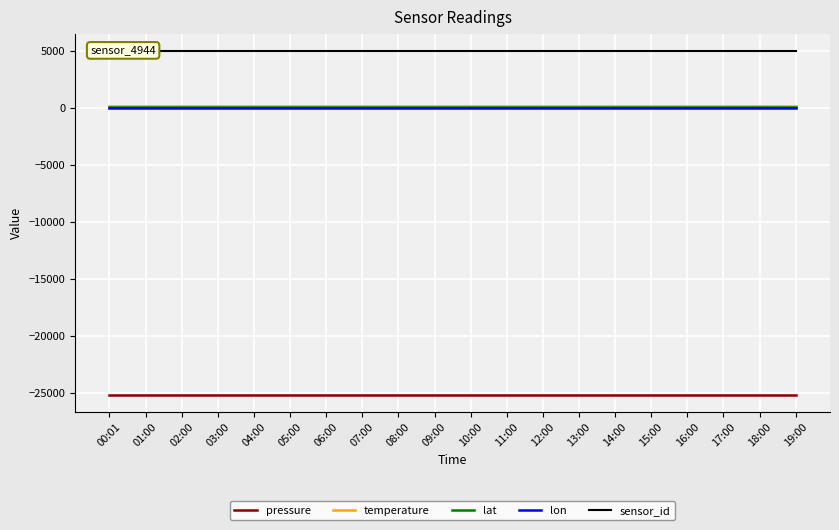

How many series are shown in this chart?

5